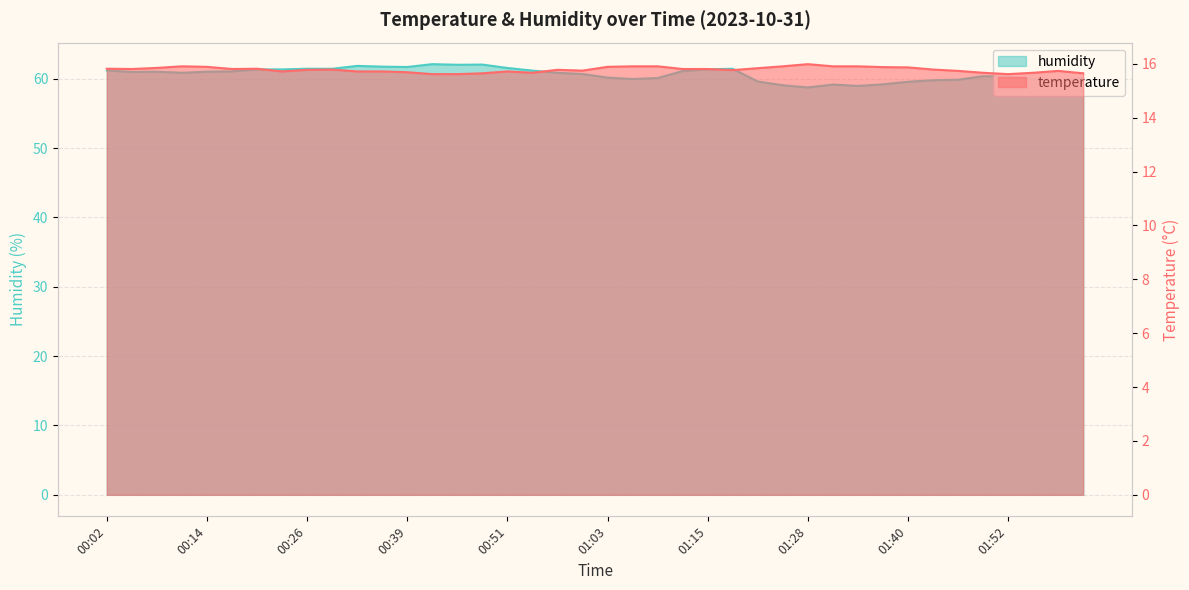

At how many categories does at least one series exceed 28?

40